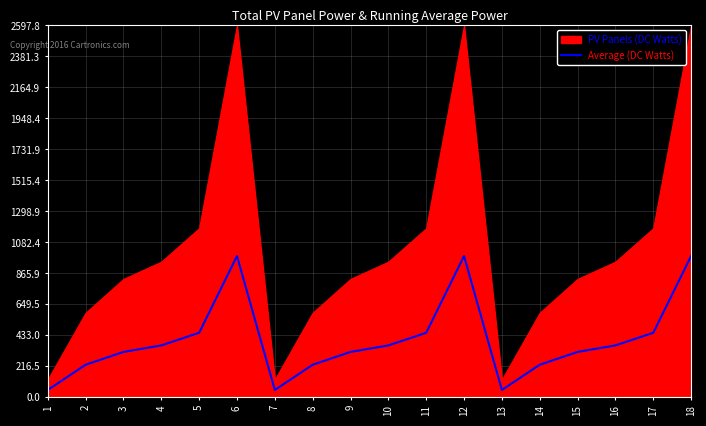

Reading right to left, what are all the values shown in this chart?

18=987.2	17=451.1	16=362.8	15=317.2	14=227.9	13=51.6	12=987.2	11=451.1	10=362.8	9=317.2	8=227.9	7=51.6	6=987.2	5=451.1	4=362.8	3=317.2	2=227.9	1=51.6